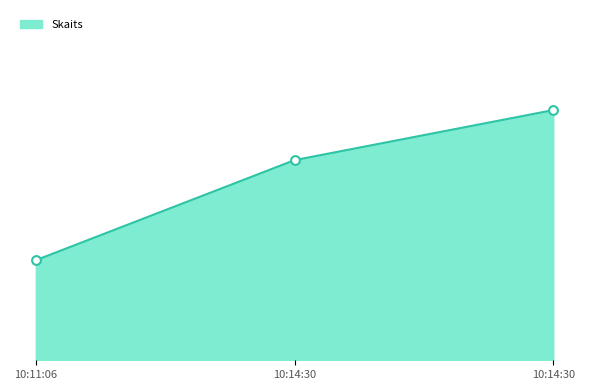

What is the ratio of the value at 10:14:30 to the value at 10:14:30?

0.8